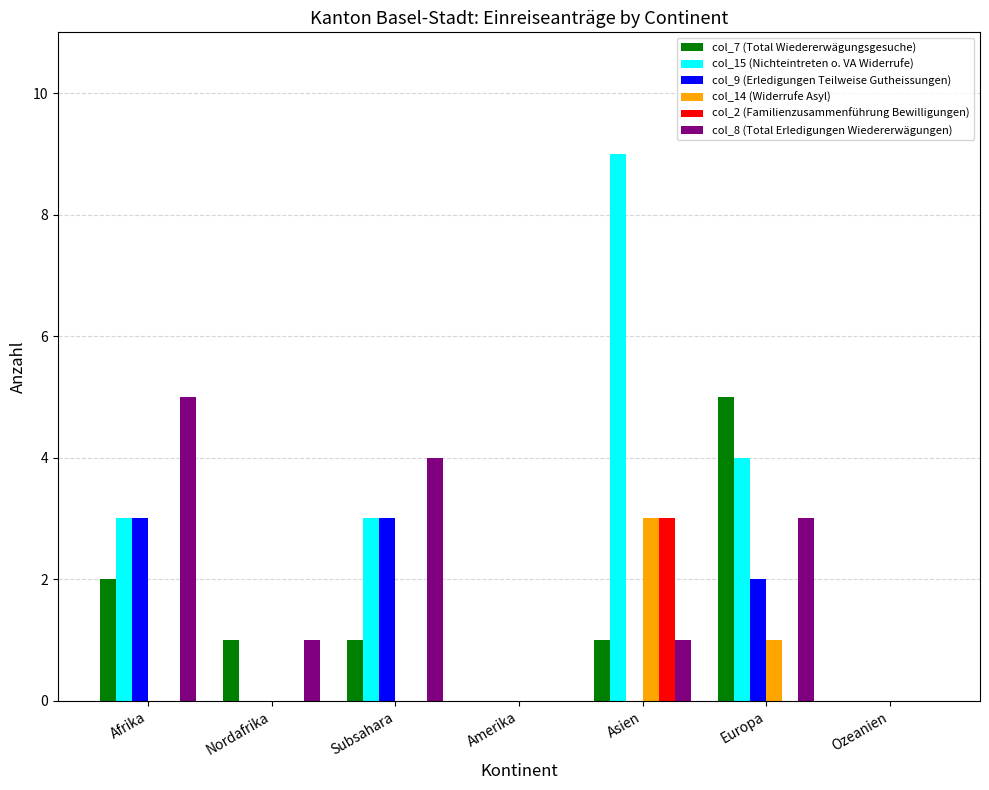

The value of col_2 (Familienzusammenführung Bewilligungen) at Subsahara is -2. True or false?

False